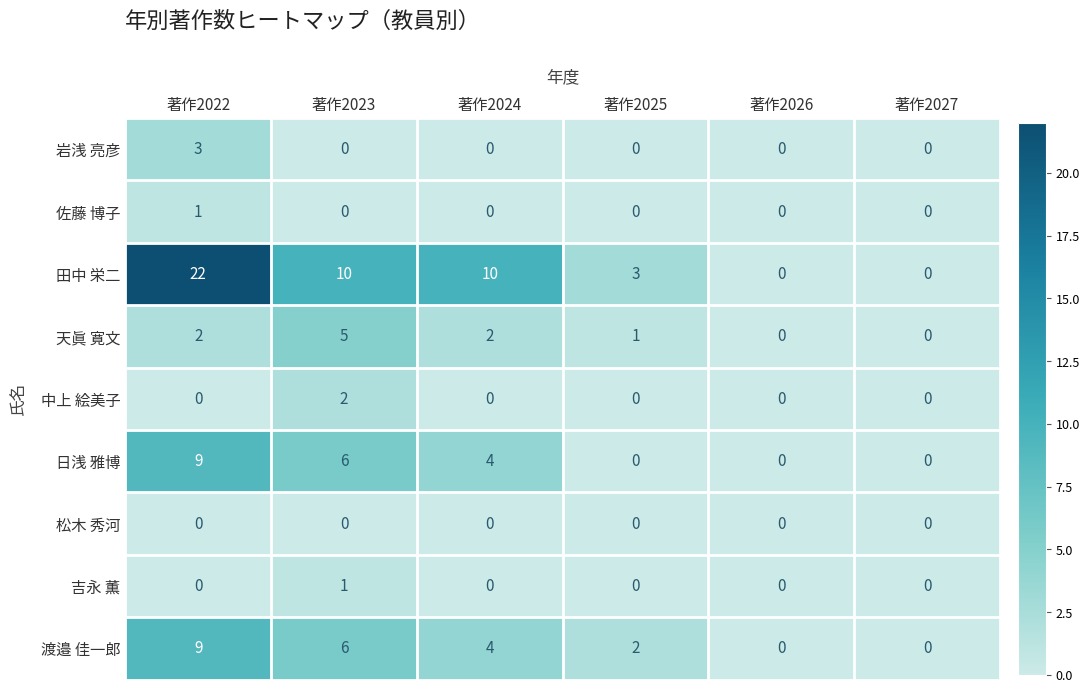

How many data points does each series have?

6